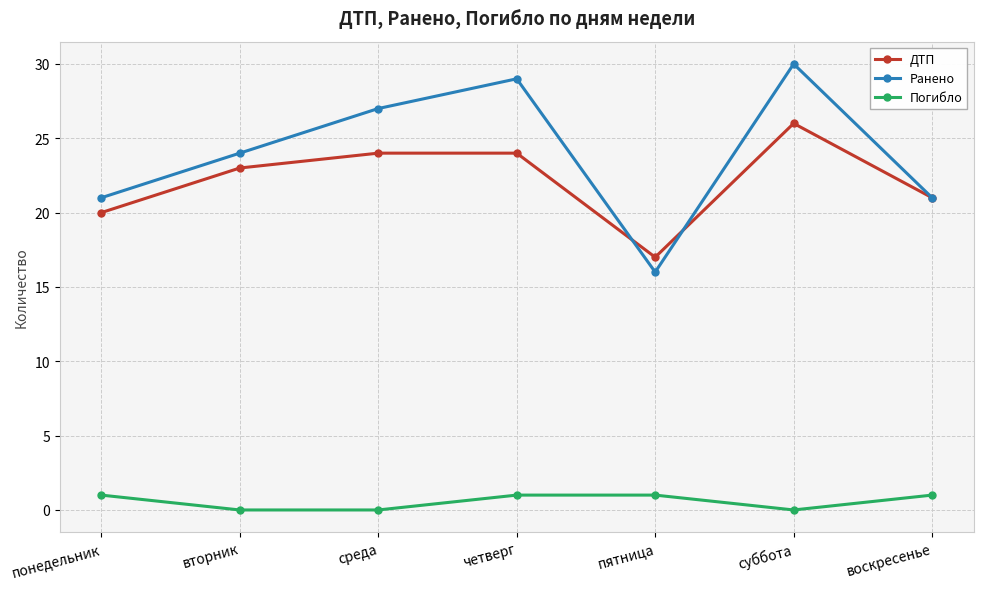

List the series in order of their peak value, lowest first.

Погибло, ДТП, Ранено